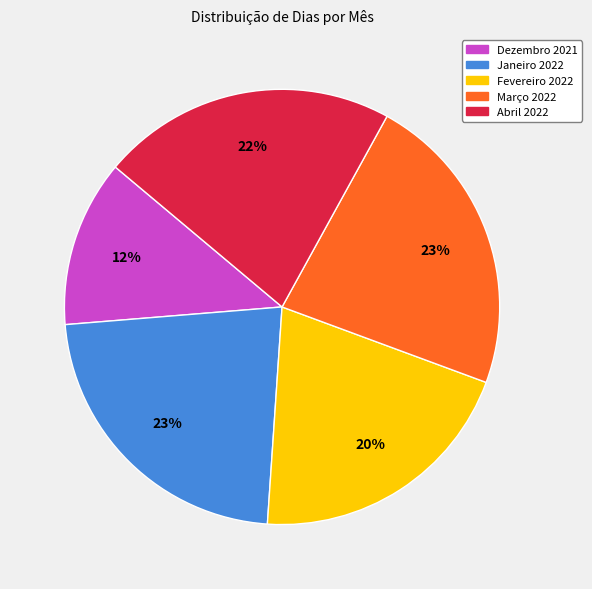

Count the number of slices in the pie.

5